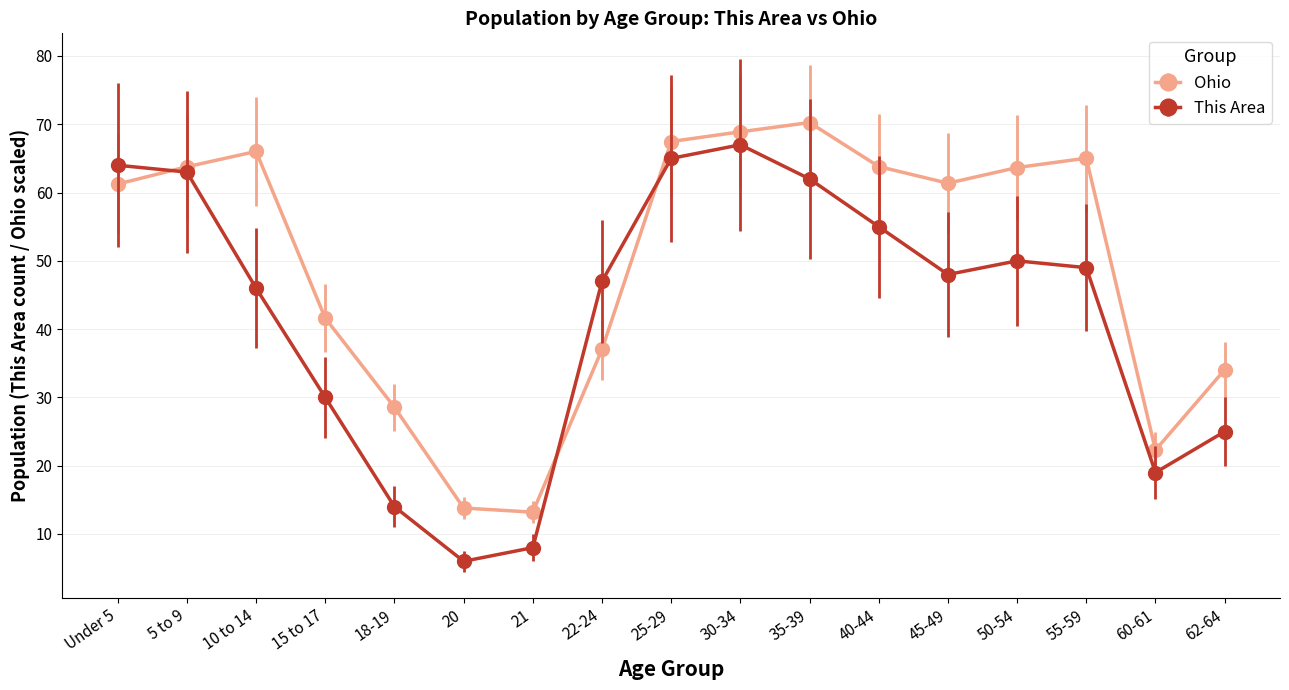

Rank the series at 18-19 from lowest to highest value.

This Area, Ohio